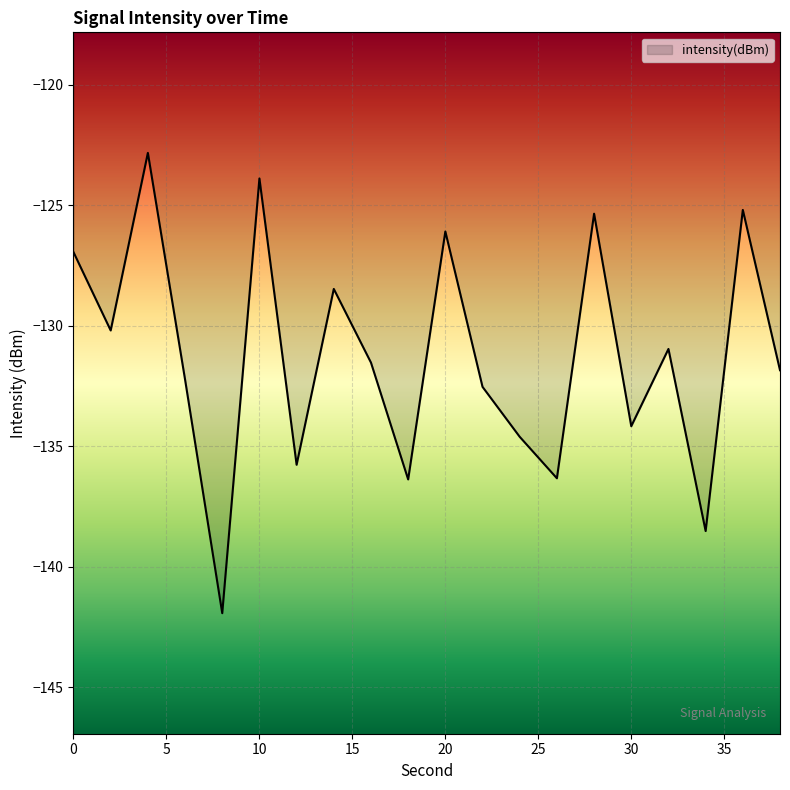

What is the maximum value shown in the chart?

-122.8